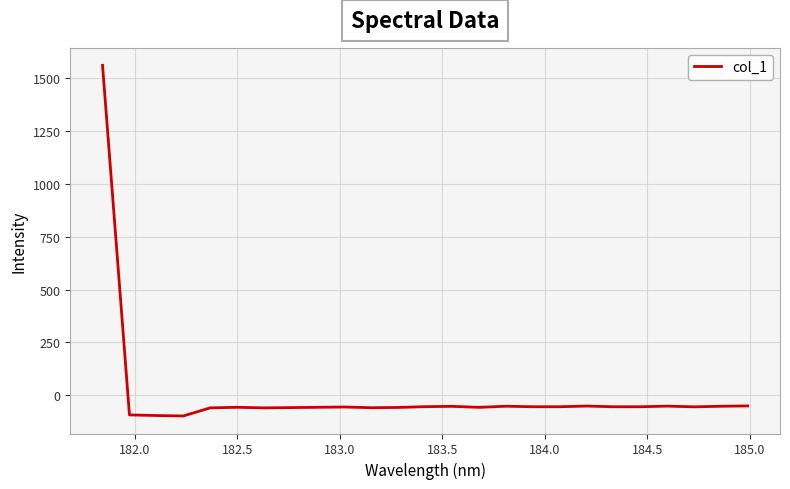

What is the difference between the maximum and minimum values?

1661.2